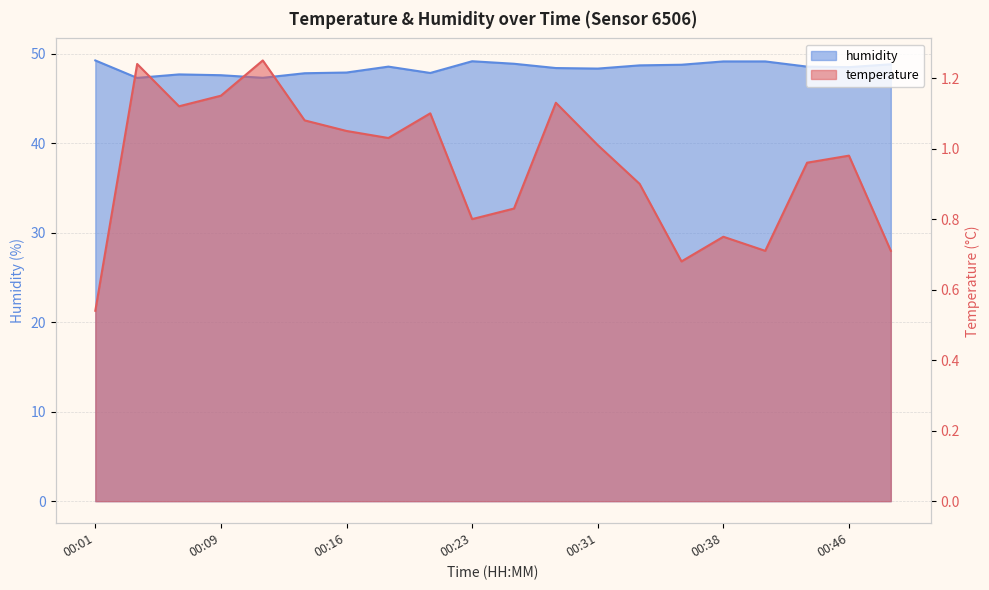

Where is the first local maximum for humidity?

2023-03-01T00:06:45